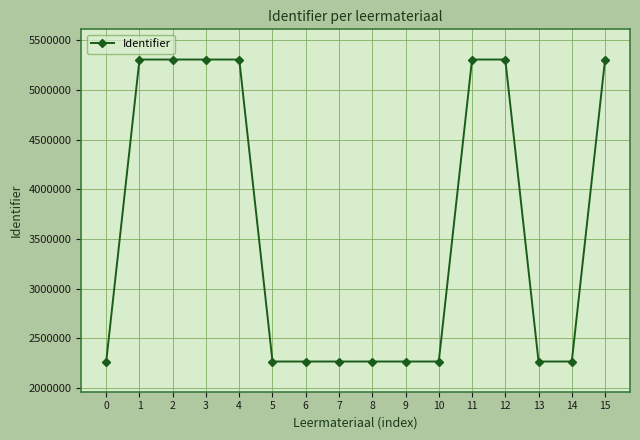

What is the value of the 16th point from the left?

5306871